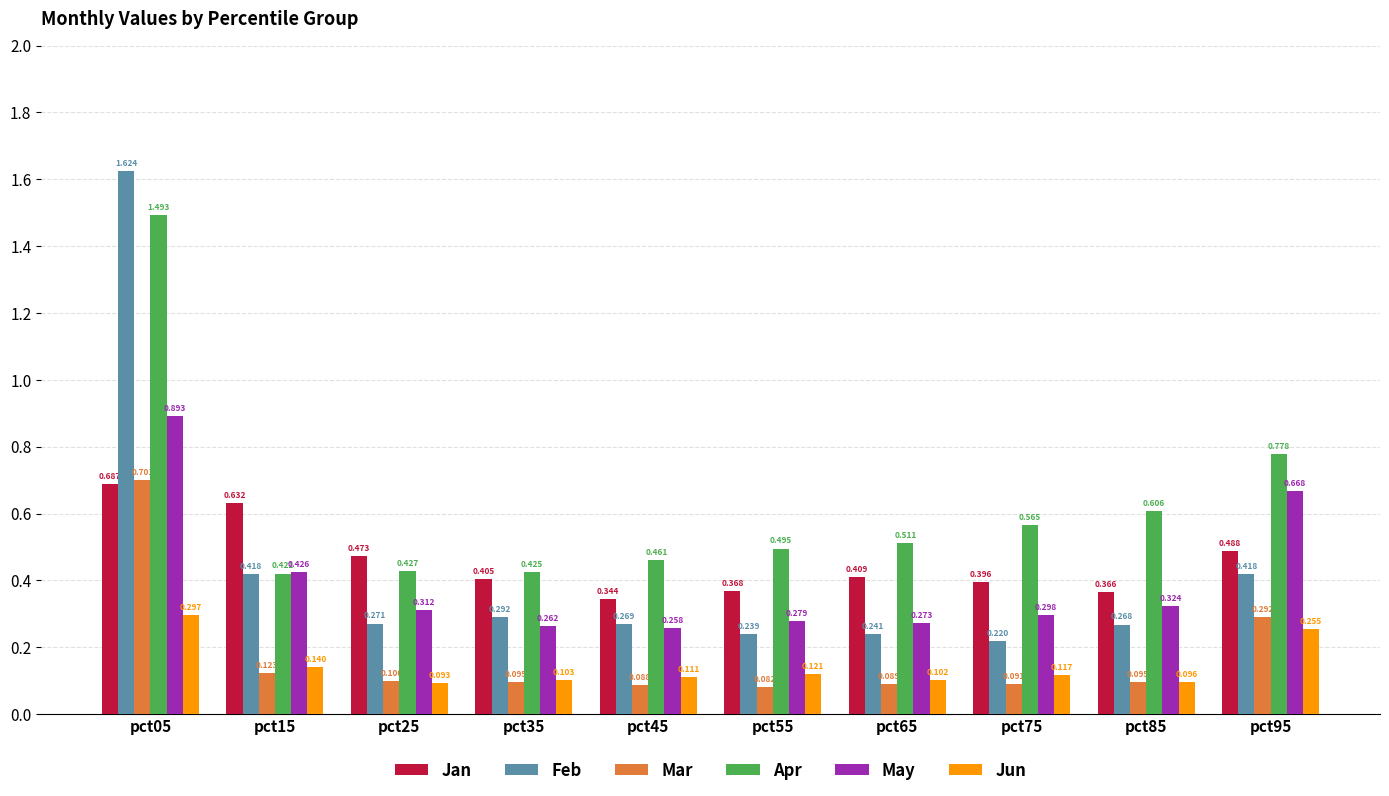

True or false: Mar has a value of 0.1 at pct15.

True